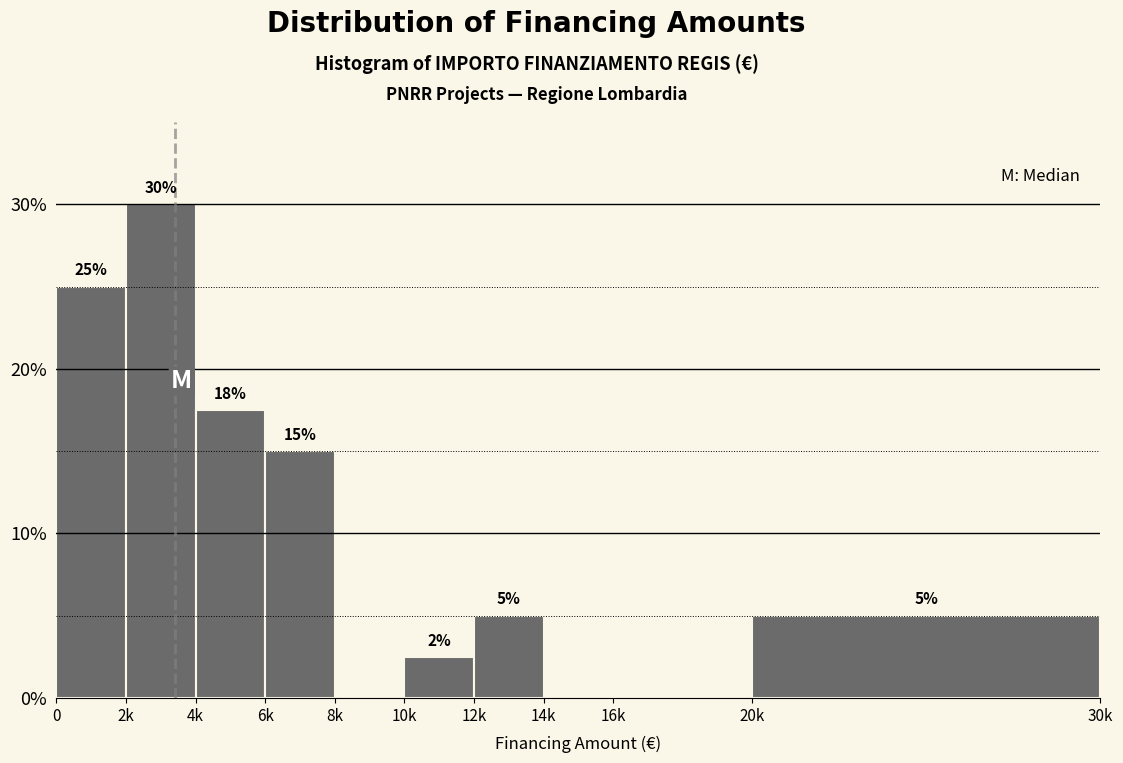

True or false: the data shows 8.6 at 12k.

False